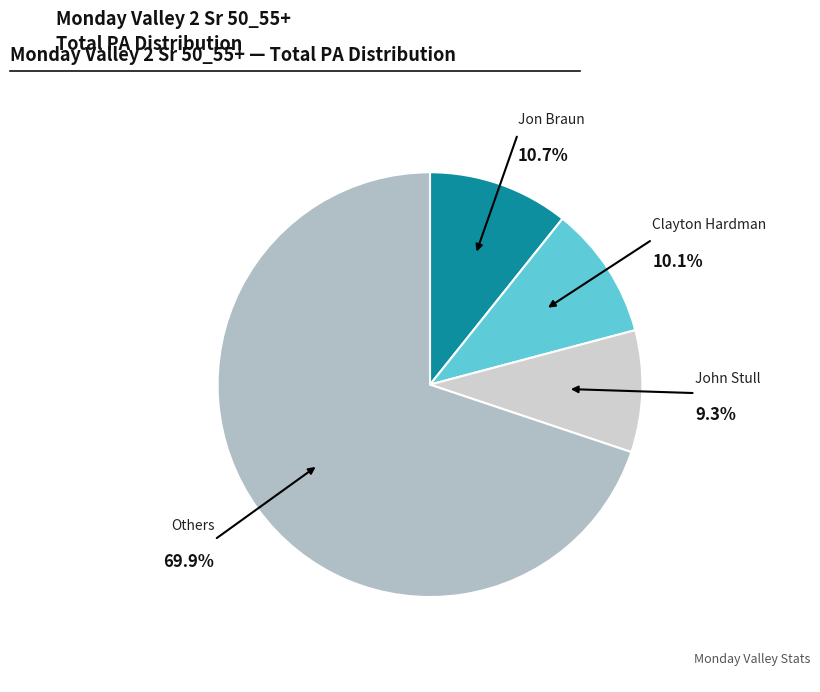

To the nearest percent, what is the average slice percentage?

25%